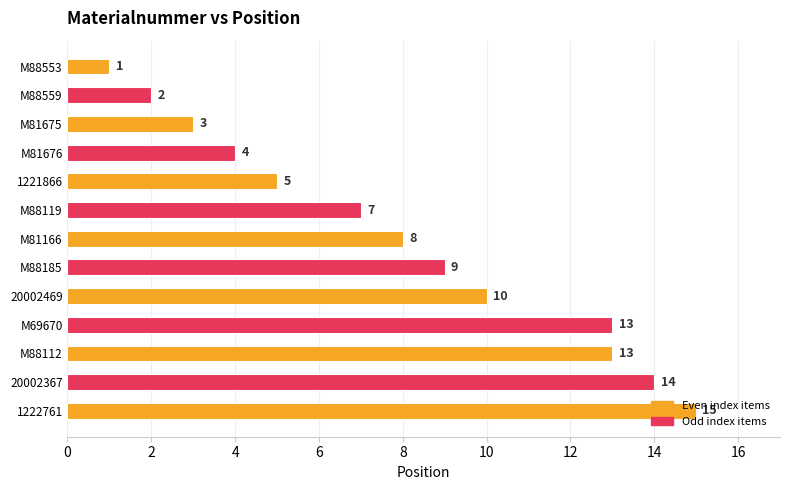

Are the bars horizontal?

Yes